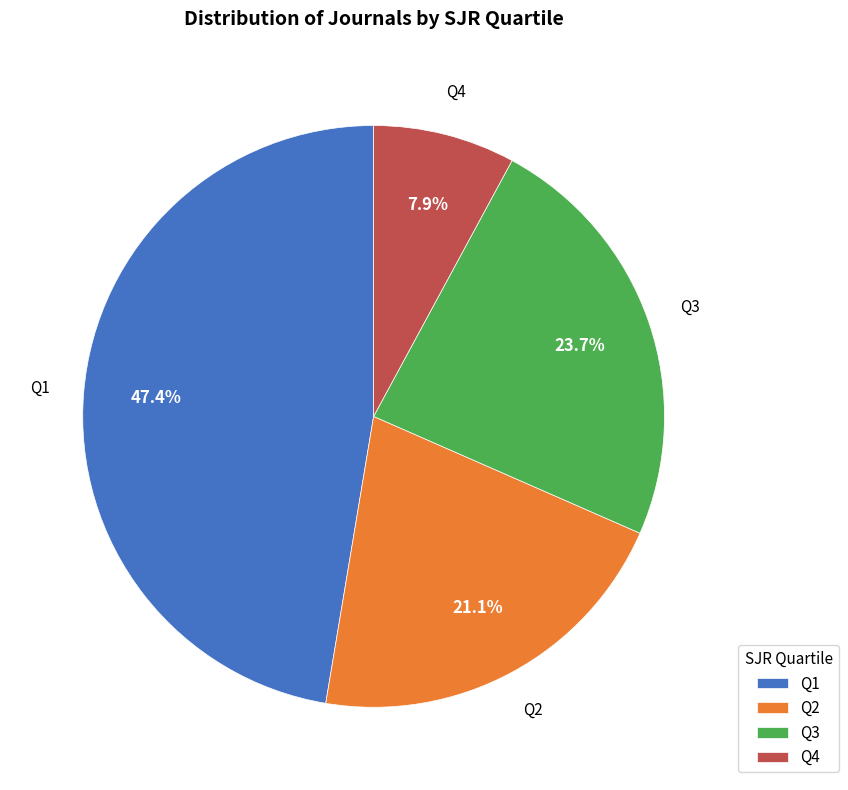

The Q4 slice represents 19% of the pie. True or false?

False